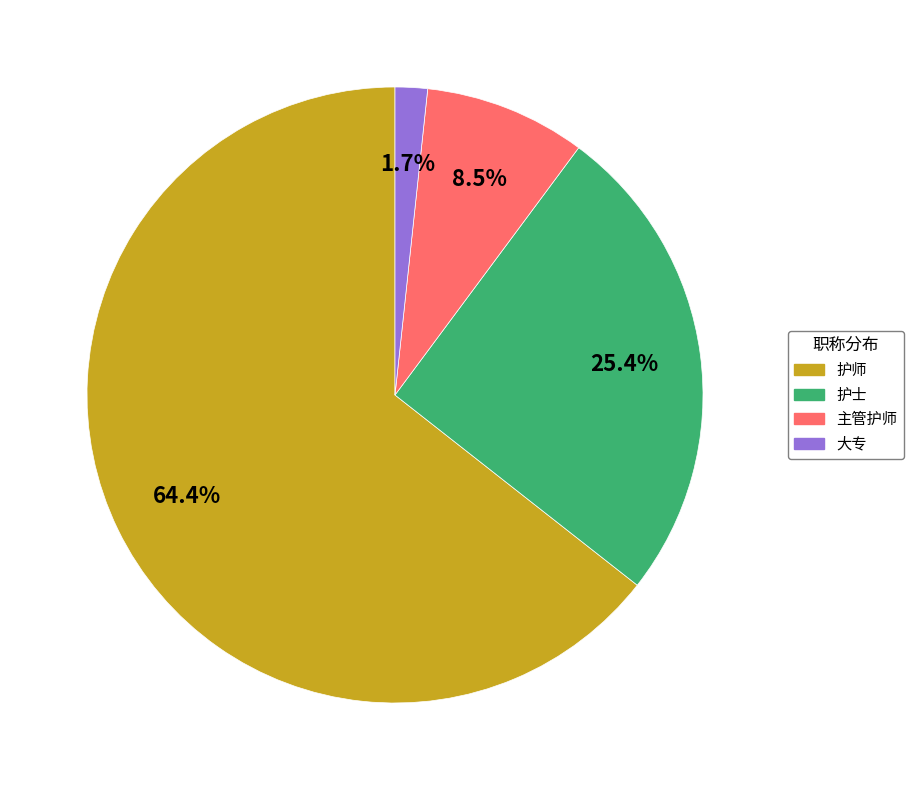

Which slice is the smallest?

大专